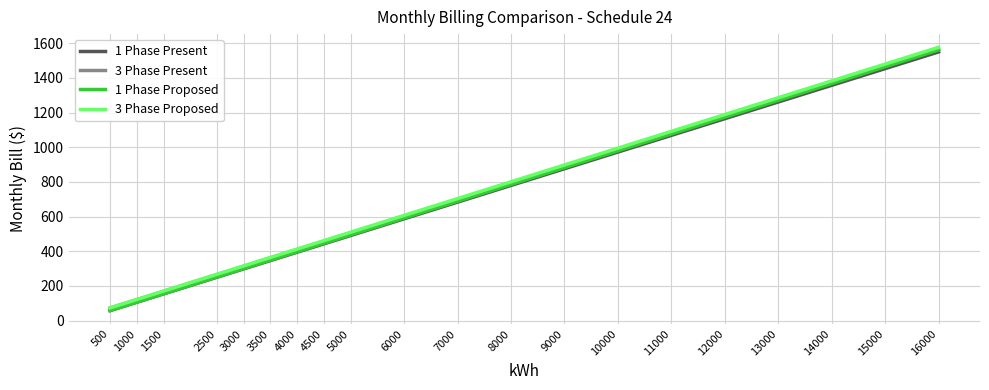

What is the difference between the highest and lowest values at 9000?

21.8